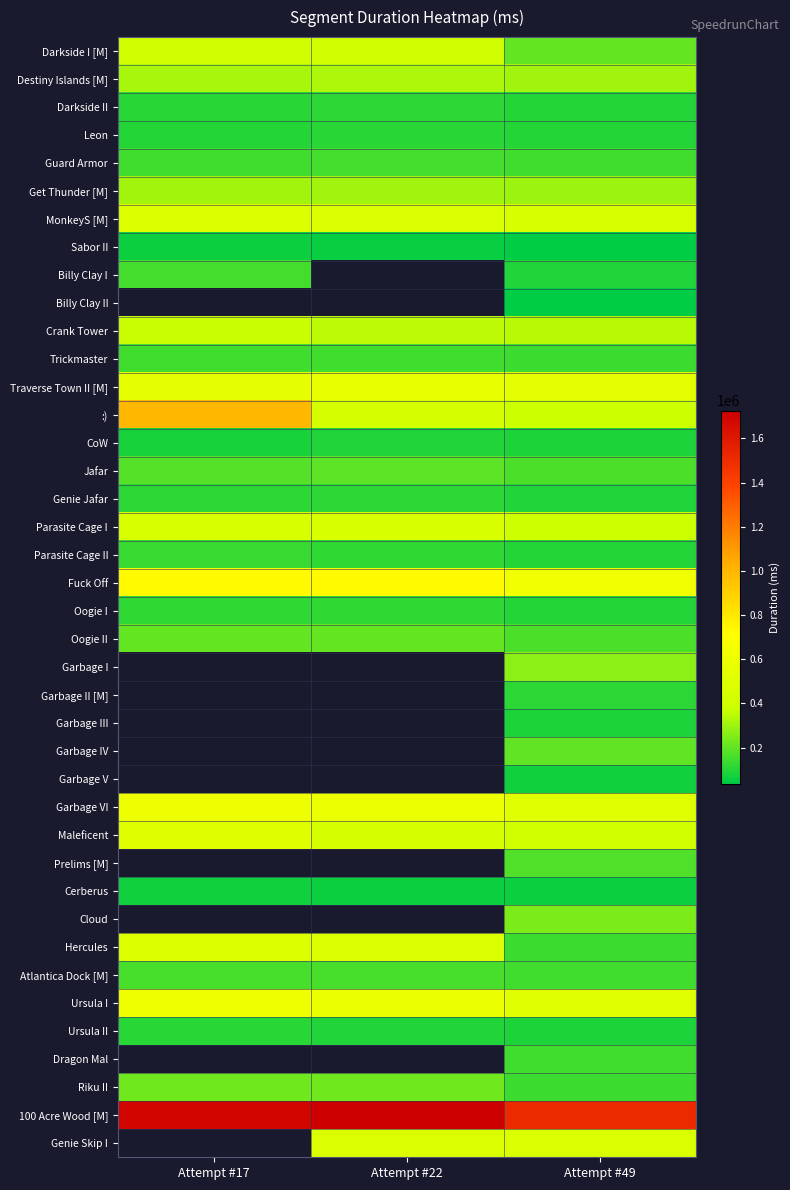

True or false: Destiny Islands [M] has a value of 397287.3 at Attempt #49.

False